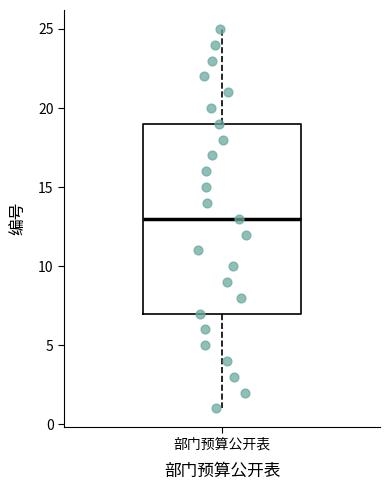

Where does the lower whisker of the box for 部门预算公开表 end on the y-axis? The values are not printed on the chart, so give them approximately, as read against the axis.

1